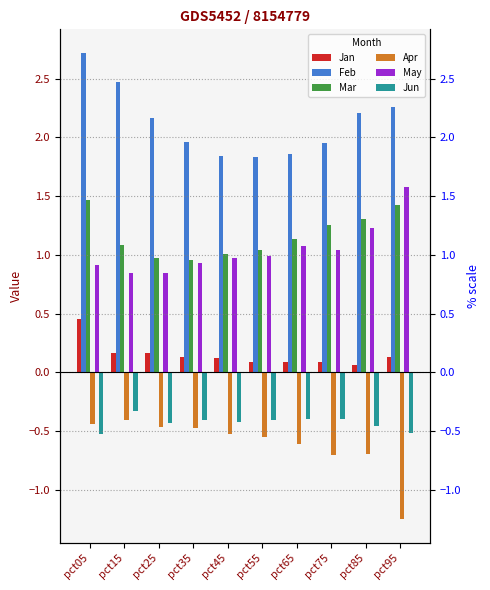

Count the Jan values in the range 0 to 1.

10